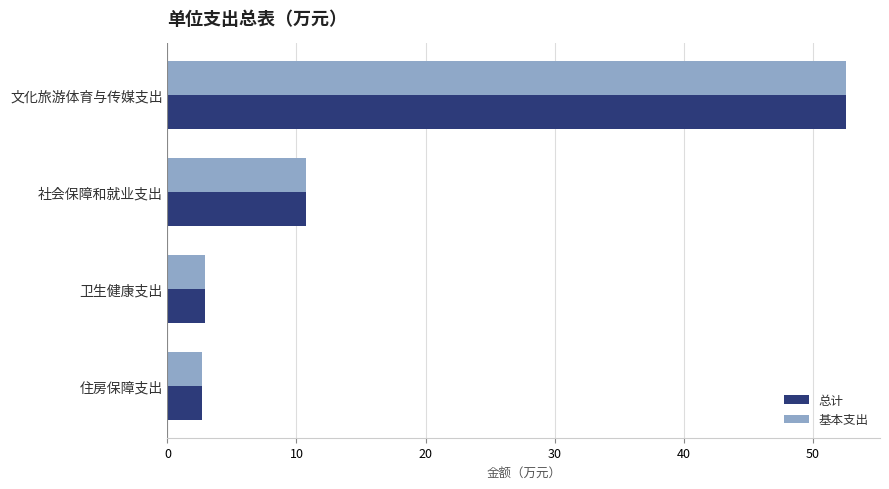

At how many categories does at least one series exceed 20?

1